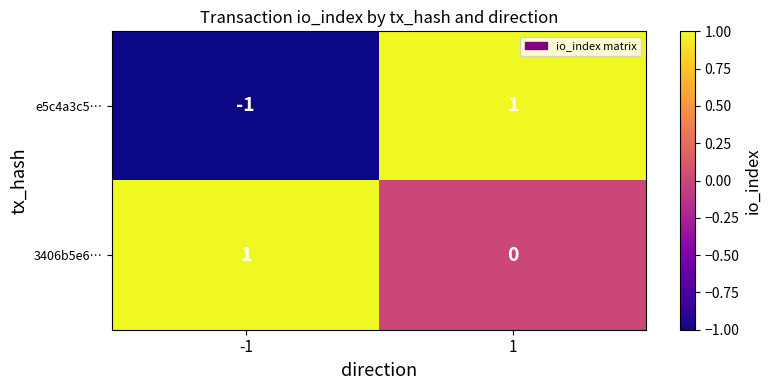

Which series has the largest total across all categories?

3406b5e6…